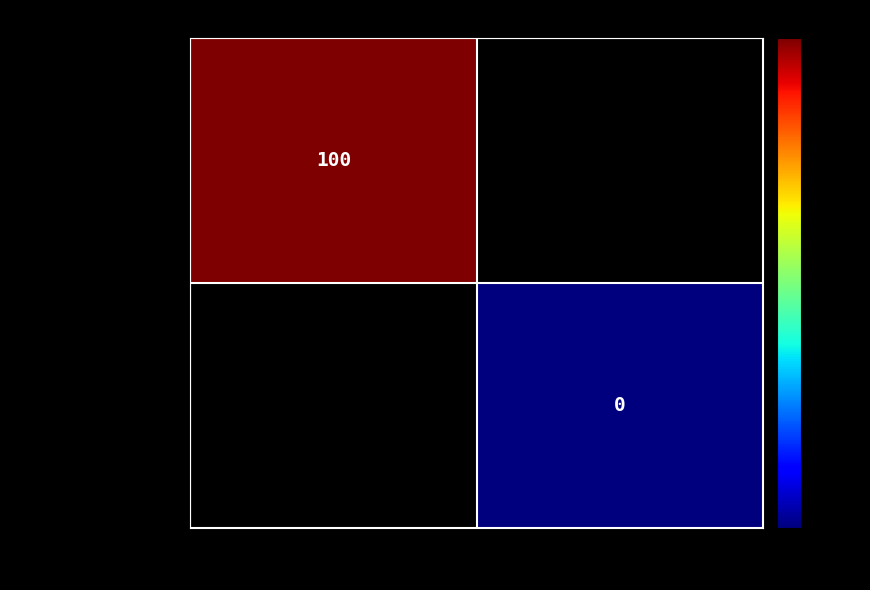

The value of 06751cfb...c4590 at -1 is 100. True or false?

True